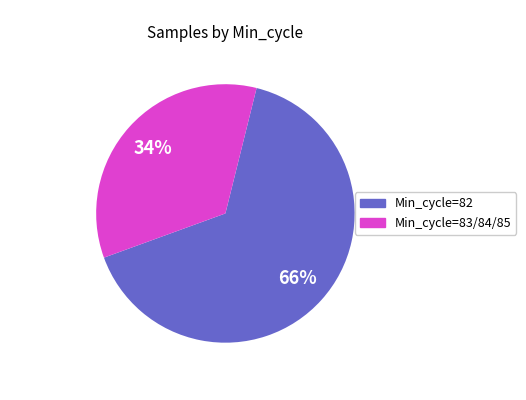

To the nearest percent, what is the average slice percentage?

50%